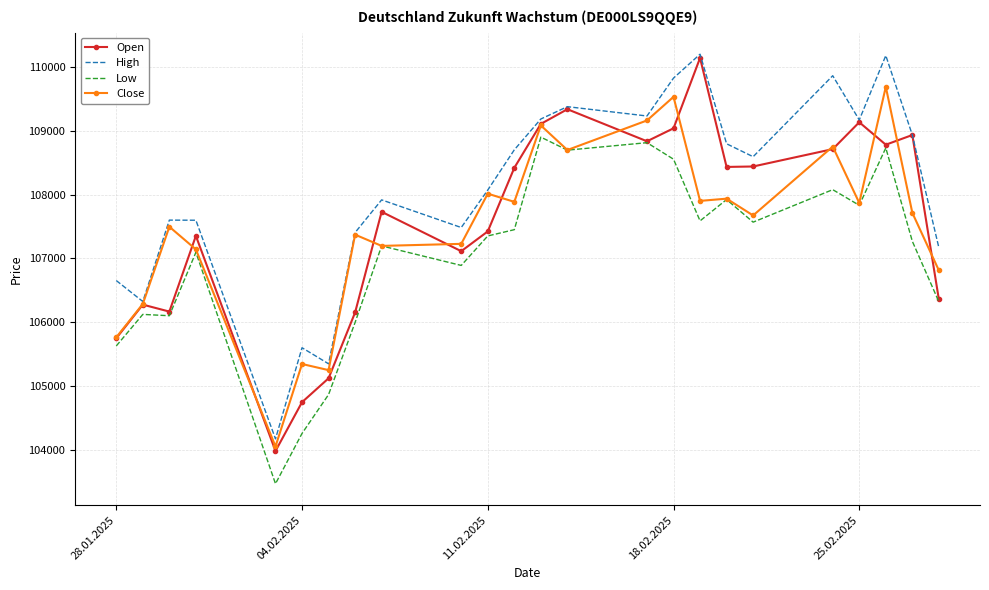

What is the minimum value for Low?

103471